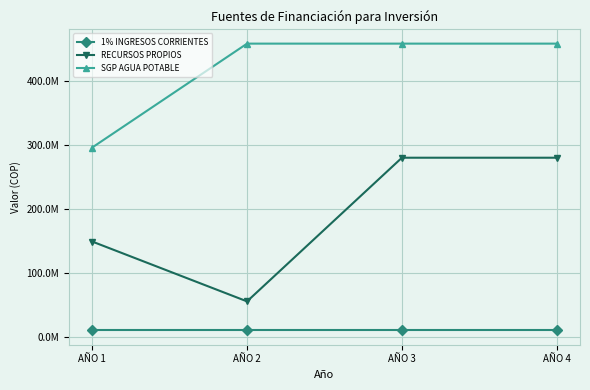

What are all the series names shown in the legend?

1% INGRESOS CORRIENTES, RECURSOS PROPIOS, SGP AGUA POTABLE